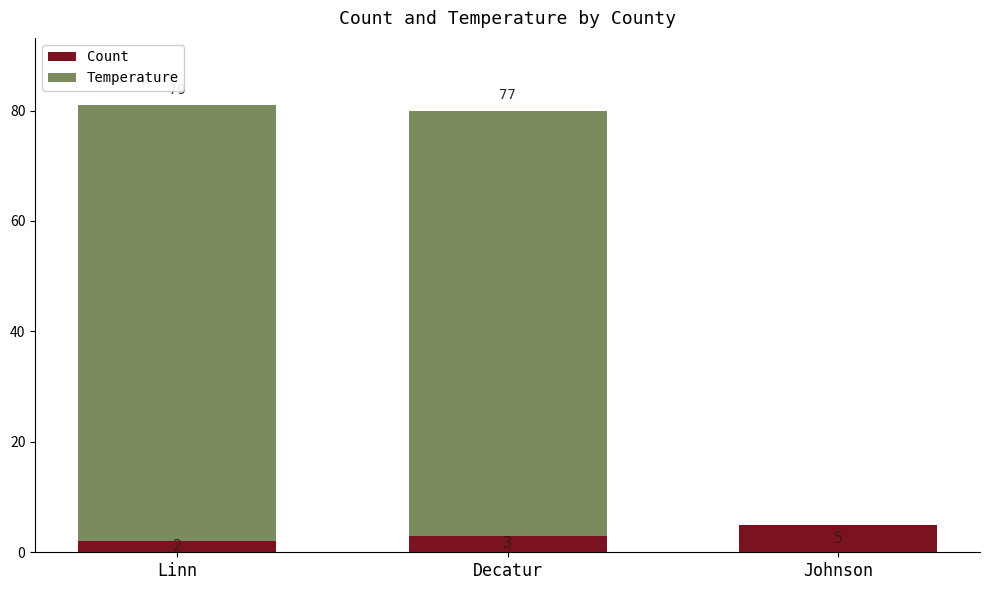

True or false: Count has a value of 8 at Johnson.

False